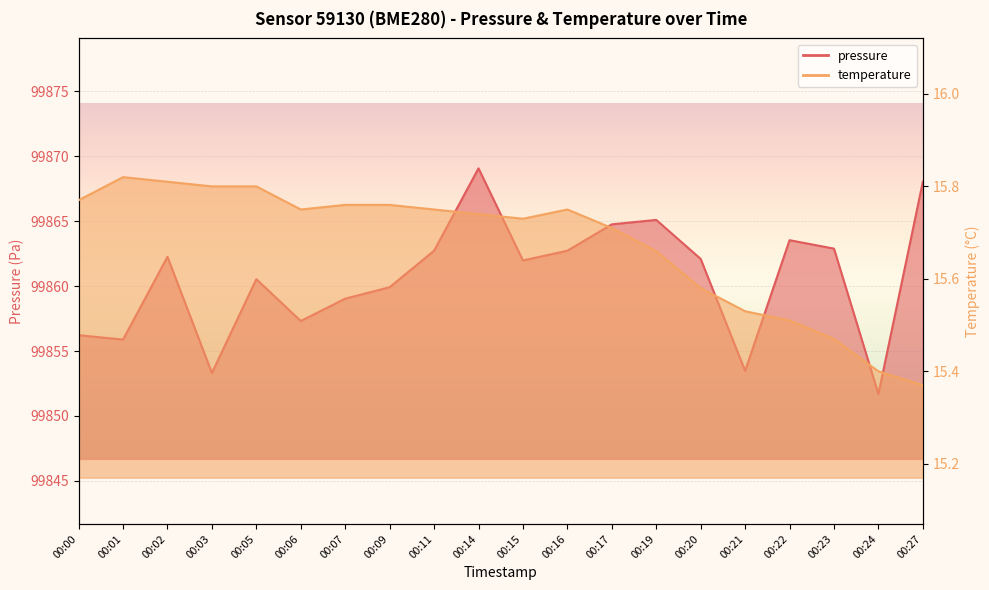

Which has a higher value, 00:19 or 00:15?

00:19